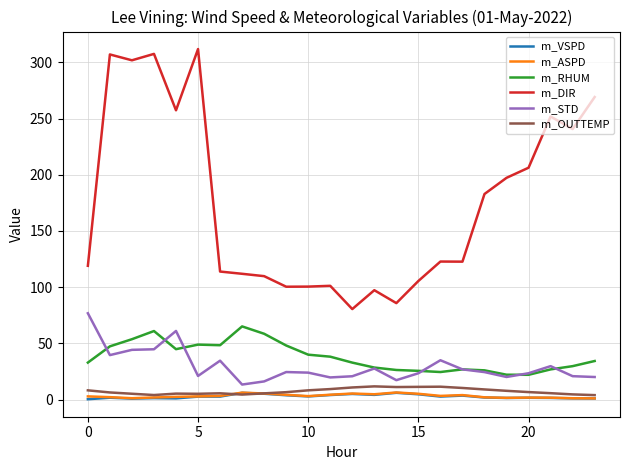

Which series has the largest total across all categories?

m_DIR